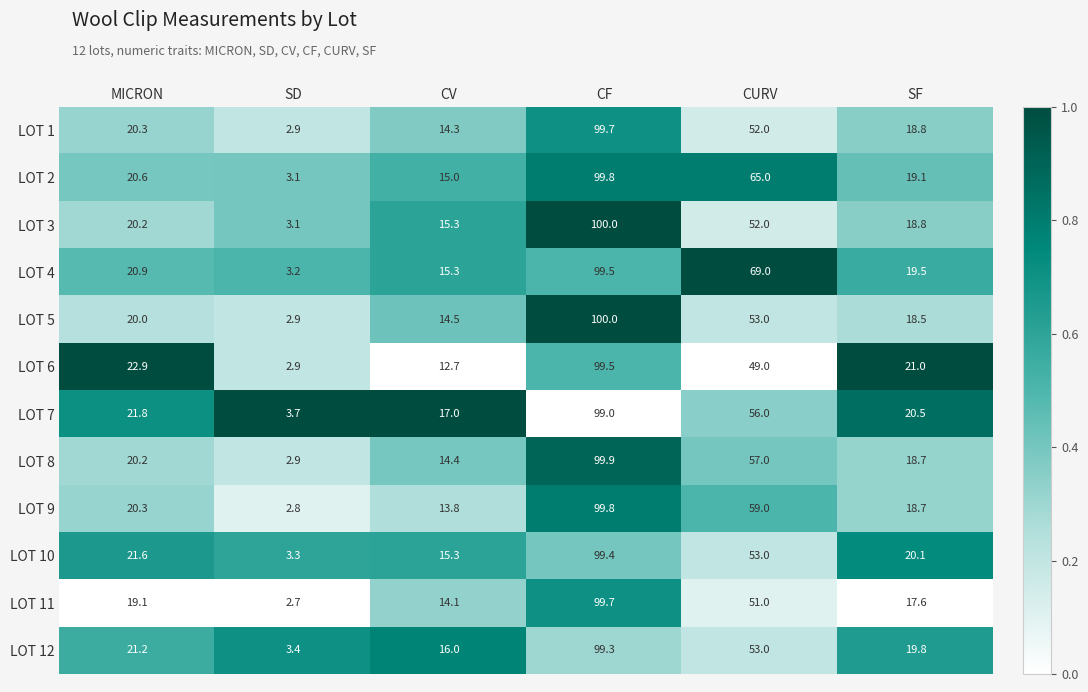

What is the difference between the highest and lowest values at MICRON?

3.8